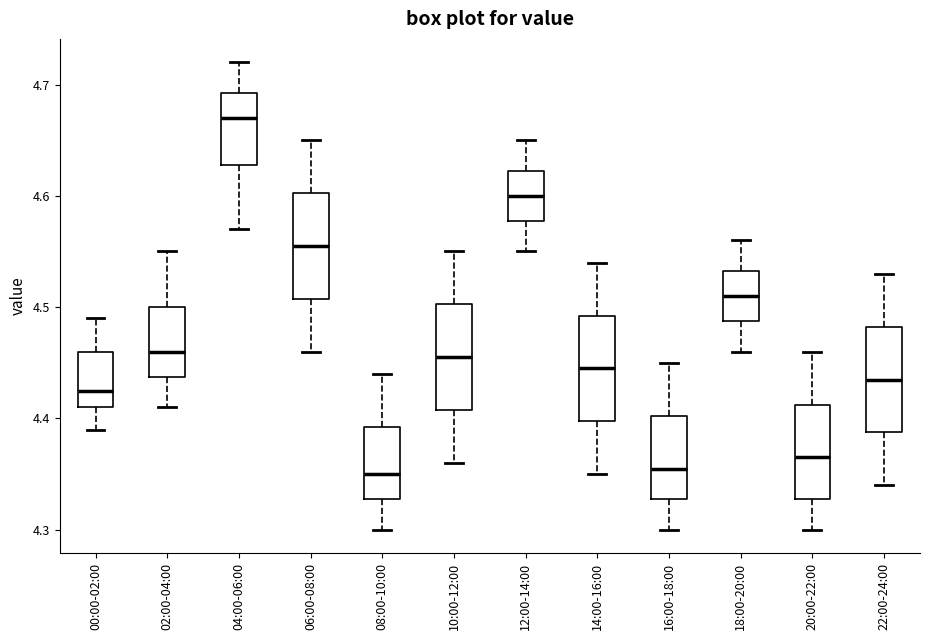

Reading left to right, transcribe this box plot: for each box, give where its median line is, the range the box spans, and where its two whiskers end, as read against the y-axis. The values are not printed on the chart, so give them approximately, as read against the axis.

00:00-02:00: median 4.43, box 4.41 to 4.46, whiskers 4.39 to 4.49
02:00-04:00: median 4.46, box 4.44 to 4.50, whiskers 4.41 to 4.55
04:00-06:00: median 4.67, box 4.63 to 4.69, whiskers 4.57 to 4.72
06:00-08:00: median 4.56, box 4.51 to 4.60, whiskers 4.46 to 4.65
08:00-10:00: median 4.35, box 4.33 to 4.39, whiskers 4.30 to 4.44
10:00-12:00: median 4.46, box 4.41 to 4.50, whiskers 4.36 to 4.55
12:00-14:00: median 4.60, box 4.58 to 4.62, whiskers 4.55 to 4.65
14:00-16:00: median 4.45, box 4.40 to 4.49, whiskers 4.35 to 4.54
16:00-18:00: median 4.36, box 4.33 to 4.40, whiskers 4.30 to 4.45
18:00-20:00: median 4.51, box 4.49 to 4.53, whiskers 4.46 to 4.56
20:00-22:00: median 4.37, box 4.33 to 4.41, whiskers 4.30 to 4.46
22:00-24:00: median 4.44, box 4.39 to 4.48, whiskers 4.34 to 4.53